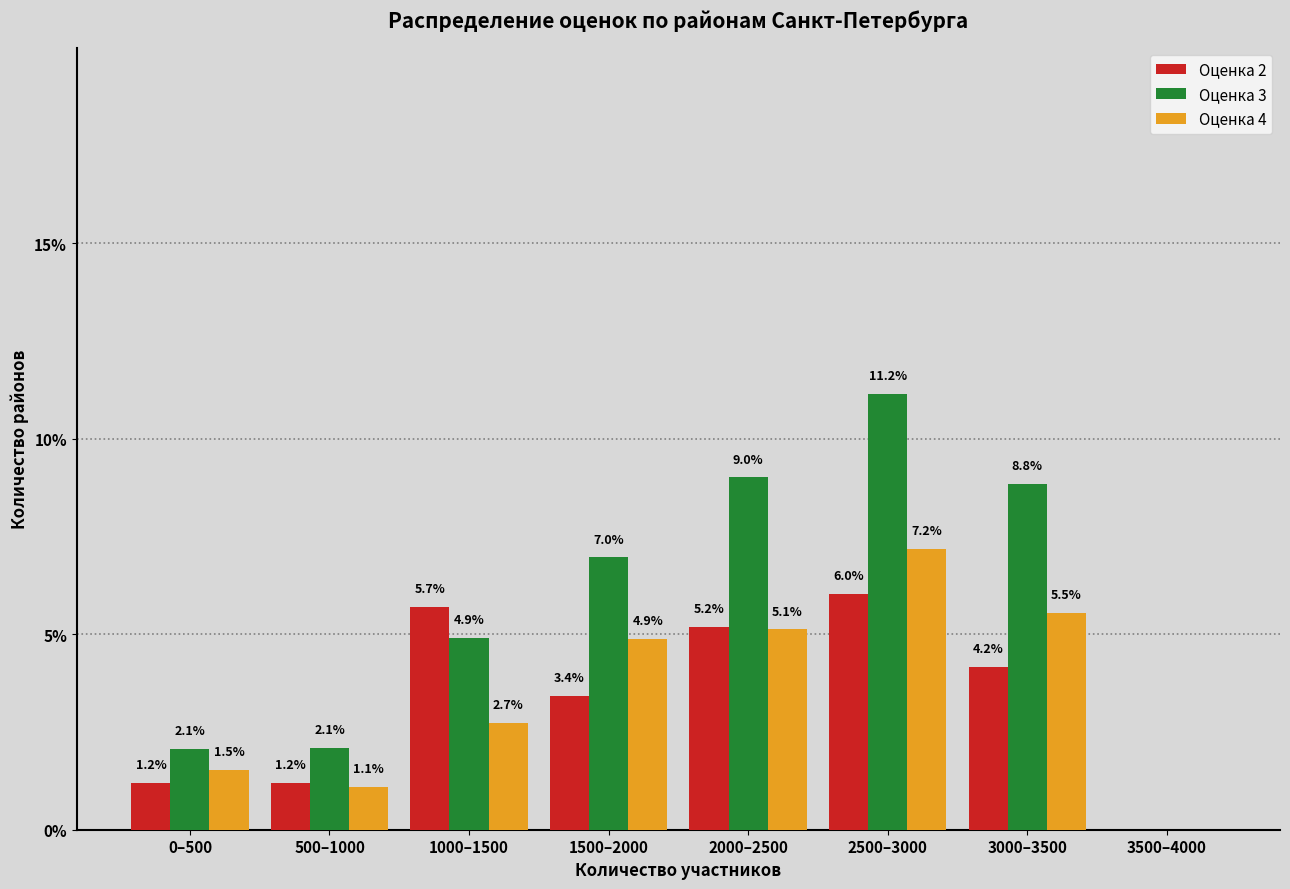

Reading left to right, list all the values displayed in this chart.

Оценка 2: 0–500=1.2	500–1000=1.2	1000–1500=5.7	1500–2000=3.4	2000–2500=5.2	2500–3000=6.0	3000–3500=4.2	3500–4000=0.0
Оценка 3: 0–500=2.1	500–1000=2.1	1000–1500=4.9	1500–2000=7.0	2000–2500=9.0	2500–3000=11.2	3000–3500=8.8	3500–4000=0.0
Оценка 4: 0–500=1.5	500–1000=1.1	1000–1500=2.7	1500–2000=4.9	2000–2500=5.1	2500–3000=7.2	3000–3500=5.5	3500–4000=0.0